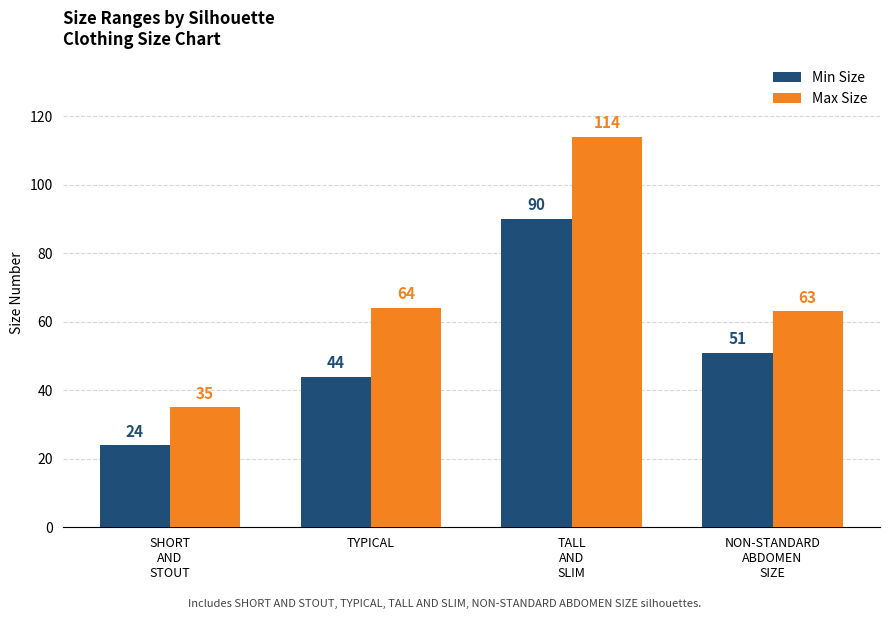

Reading left to right, what are all the values shown in this chart?

Min Size: SHORT
AND
STOUT=24	TYPICAL=44	TALL
AND
SLIM=90	NON-STANDARD
ABDOMEN
SIZE=51
Max Size: SHORT
AND
STOUT=35	TYPICAL=64	TALL
AND
SLIM=114	NON-STANDARD
ABDOMEN
SIZE=63